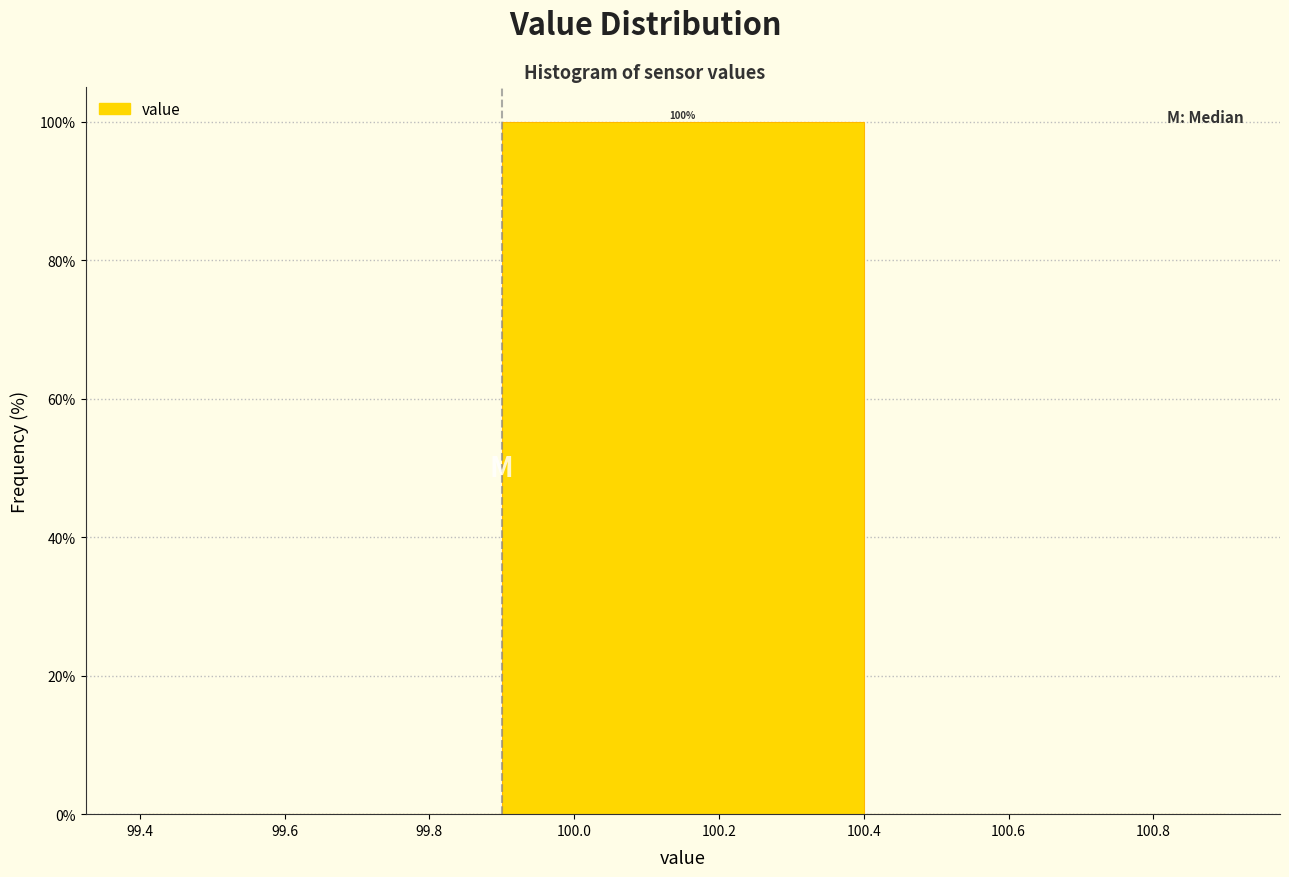

Which range on the x-axis has the tallest bar?

99.9 to 100.4